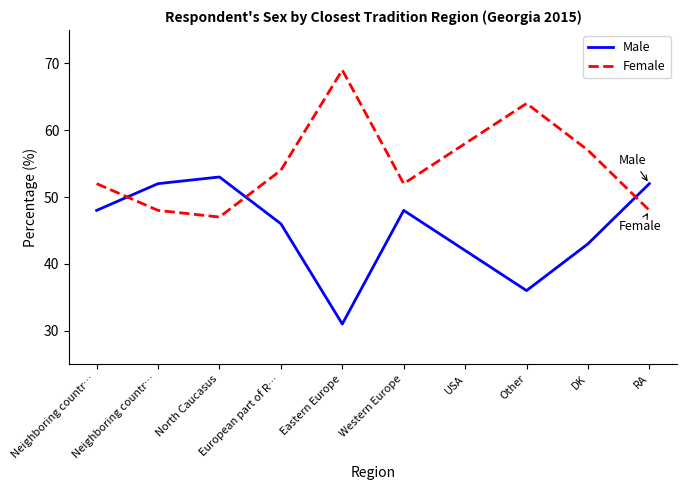

What are all the series names shown in the legend?

Male, Female